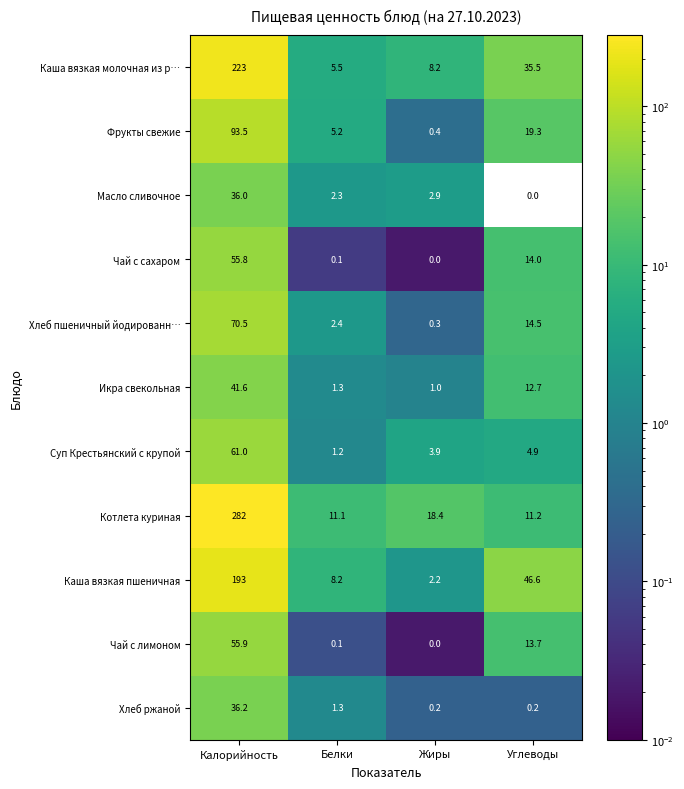

What is the spread (max minus min) of values at Калорийность?

246.0